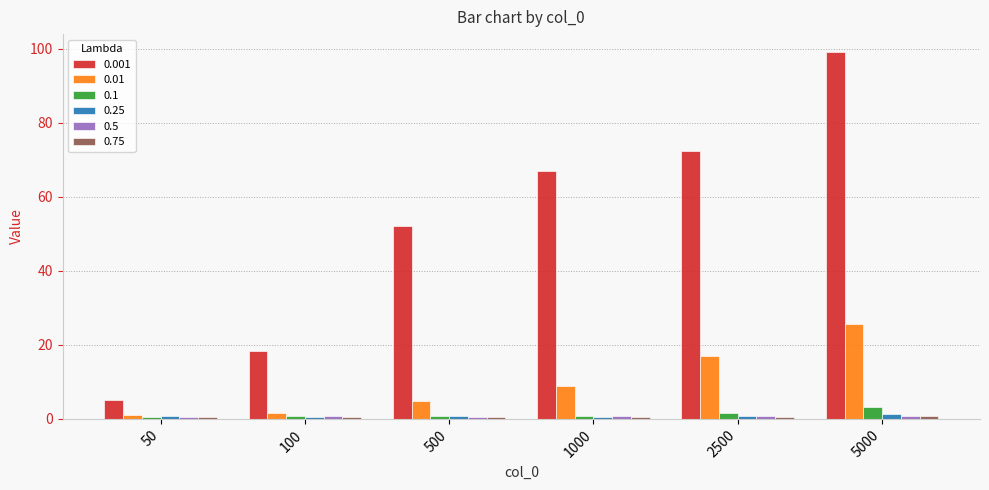

How many groups of bars are there?

6